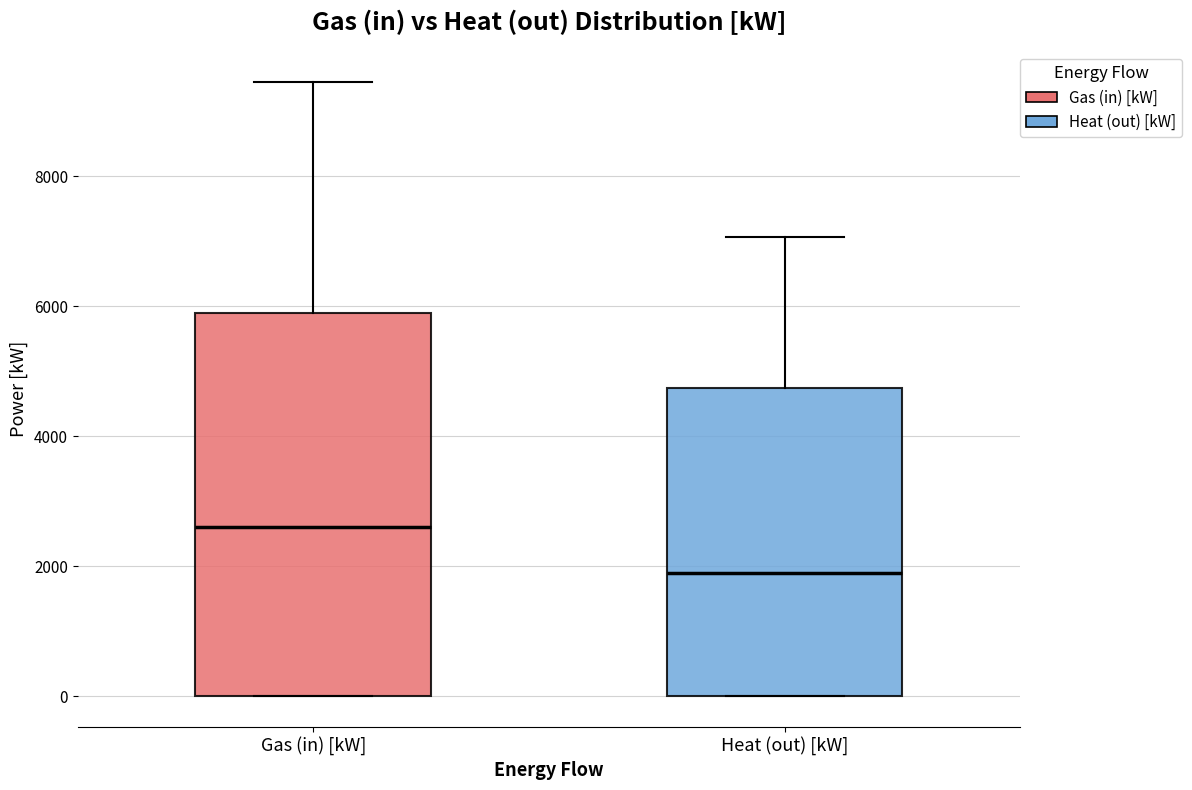

Reading left to right, read every box against the y-axis: the position of its median line, the range the box covers, and the ends of its whiskers. The values are not printed on the chart, so give them approximately, as read against the axis.

Gas (in) [kW]: median 2600, box 0 to 6000, whiskers 0 to 9400
Heat (out) [kW]: median 2000, box 0 to 4800, whiskers 0 to 7000